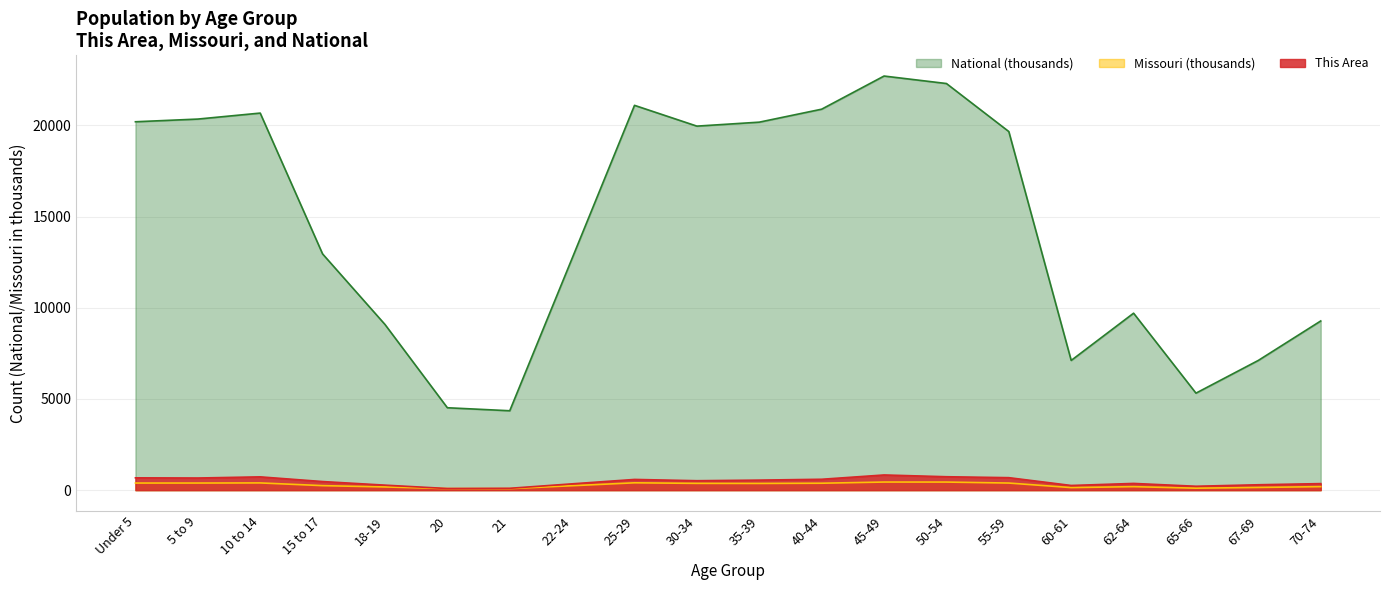

List the labels in order of National value, smallest first.

21, 20, 65-66, 60-61, 67-69, 18-19, 70-74, 62-64, 22-24, 15 to 17, 55-59, 30-34, 35-39, Under 5, 5 to 9, 10 to 14, 40-44, 25-29, 50-54, 45-49